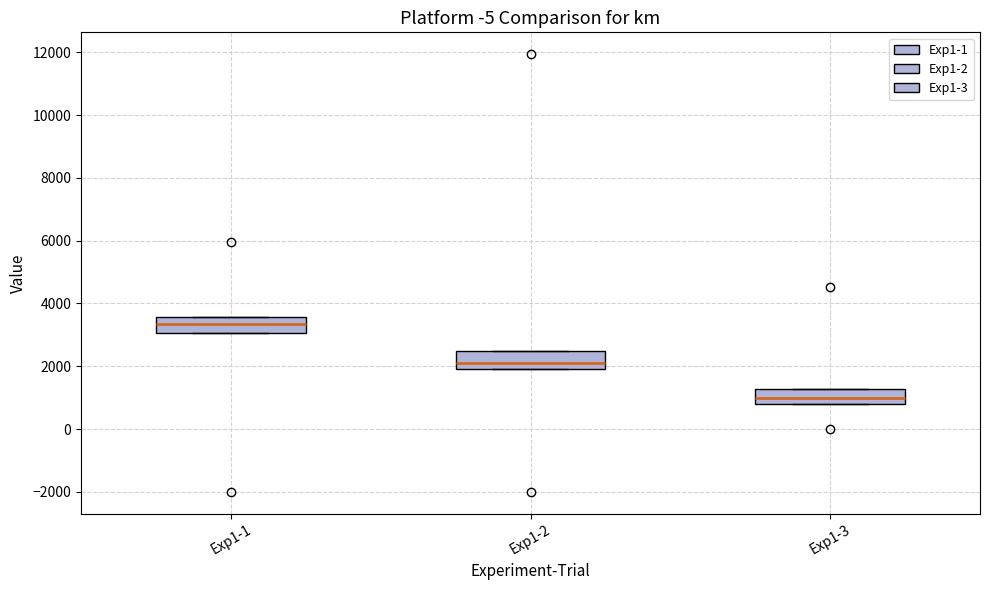

Reading left to right, transcribe this box plot: for each box, give where its median line is, the range the box spans, and where its two whiskers end, as read against the y-axis. The values are not printed on the chart, so give them approximately, as read against the axis.

Exp1-1: median 3400, box 3000 to 3600, whiskers 3000 to 3600
Exp1-2: median 2000 (just above the box's lower edge), box 2000 to 2400, whiskers 2000 to 2400
Exp1-3: median 1000, box 800 to 1200, whiskers 800 to 1200